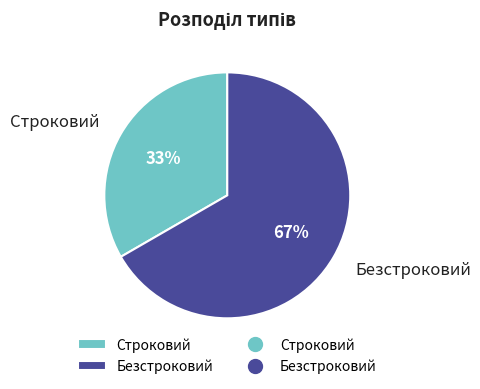

To the nearest percent, what percentage of the pie is Безстроковий?

67%